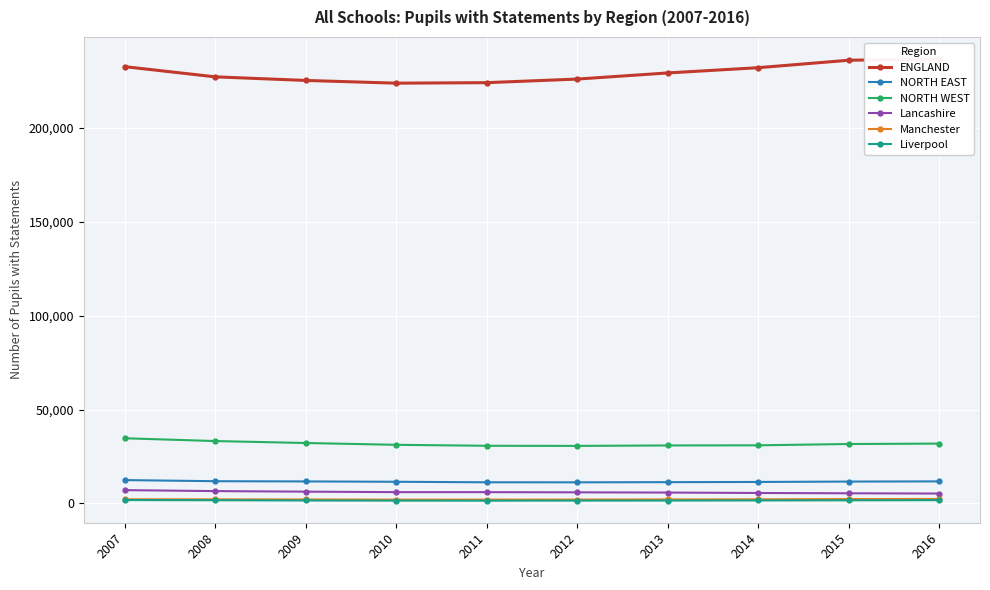

What is the sum of the NORTH WEST values at 2010 and 2011?

61855